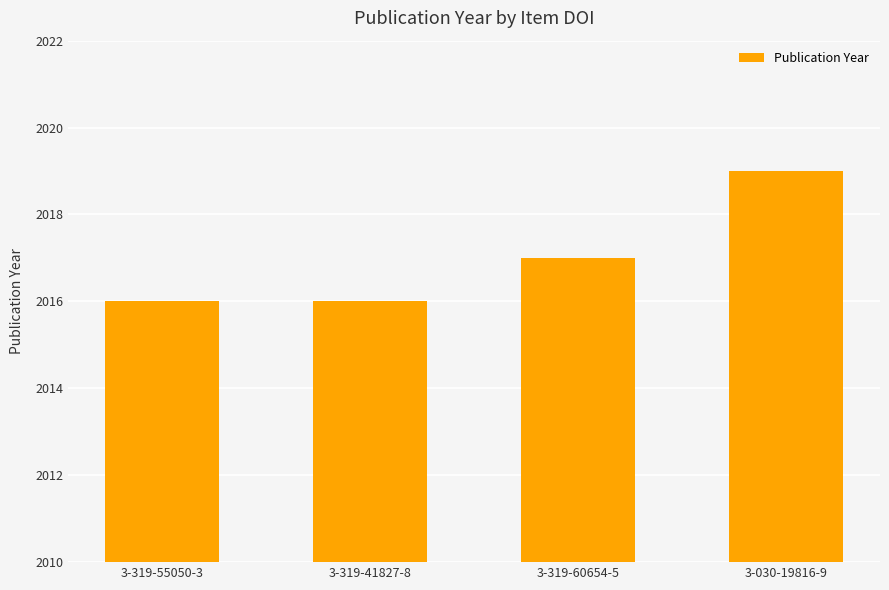

The value at 3-319-60654-5 is 2017. True or false?

True